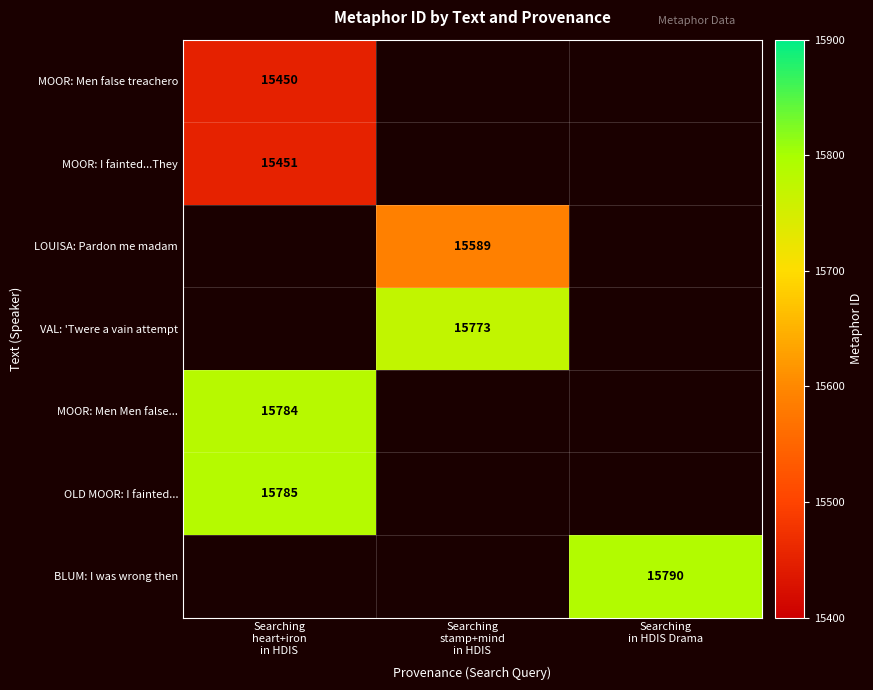

How many positive values does the MOOR: I fainted...They series have?

1